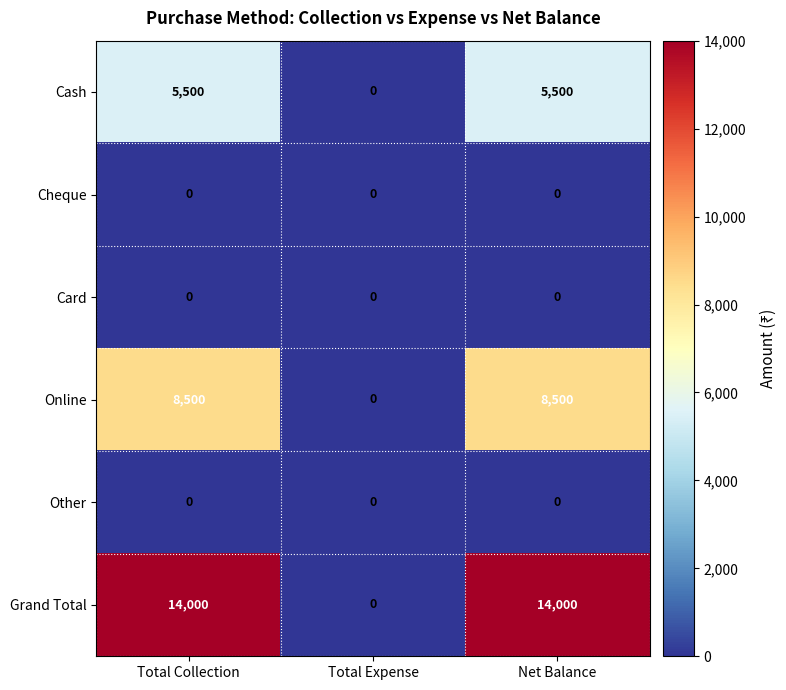

Reading left to right, extract all data points from this chart.

Cash: 5500	0	5500
Cheque: 0	0	0
Card: 0	0	0
Online: 8500	0	8500
Other: 0	0	0
Grand Total: 14000	0	14000